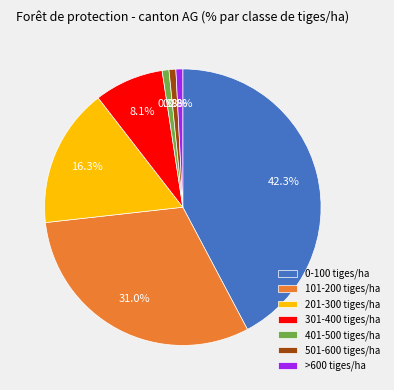

Is 401-500 tiges/ha the majority of the pie?

No